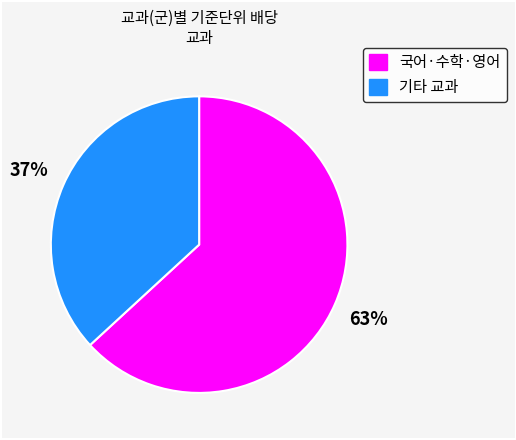

To the nearest percent, what is the difference between the largest and smallest slice percentages?

26%